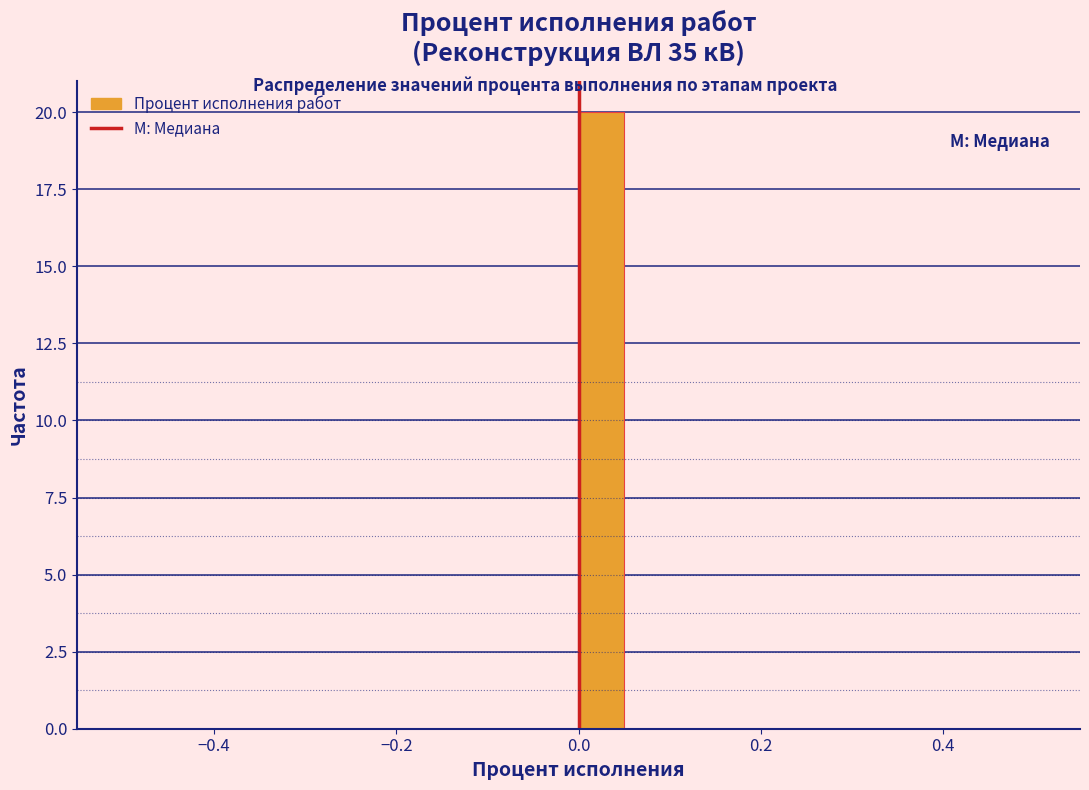

Read against the x-axis, roughly where is the centre of the tallest bar?

0.02